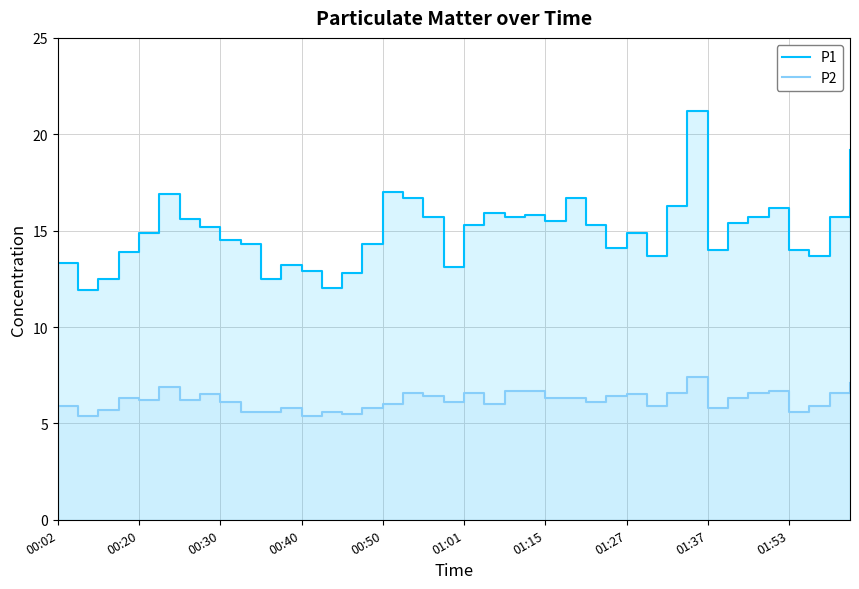

True or false: P1 has a value of 15.7 at 18.

True